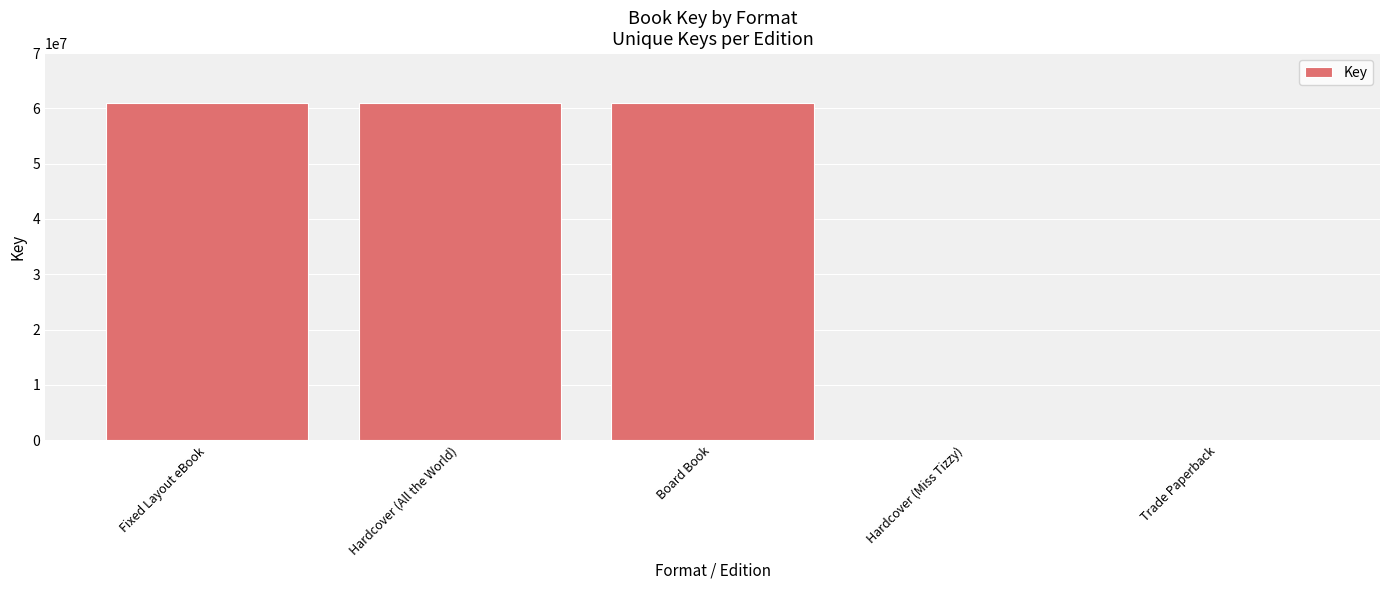

True or false: the data shows 60997817 at Hardcover (All the World).

True